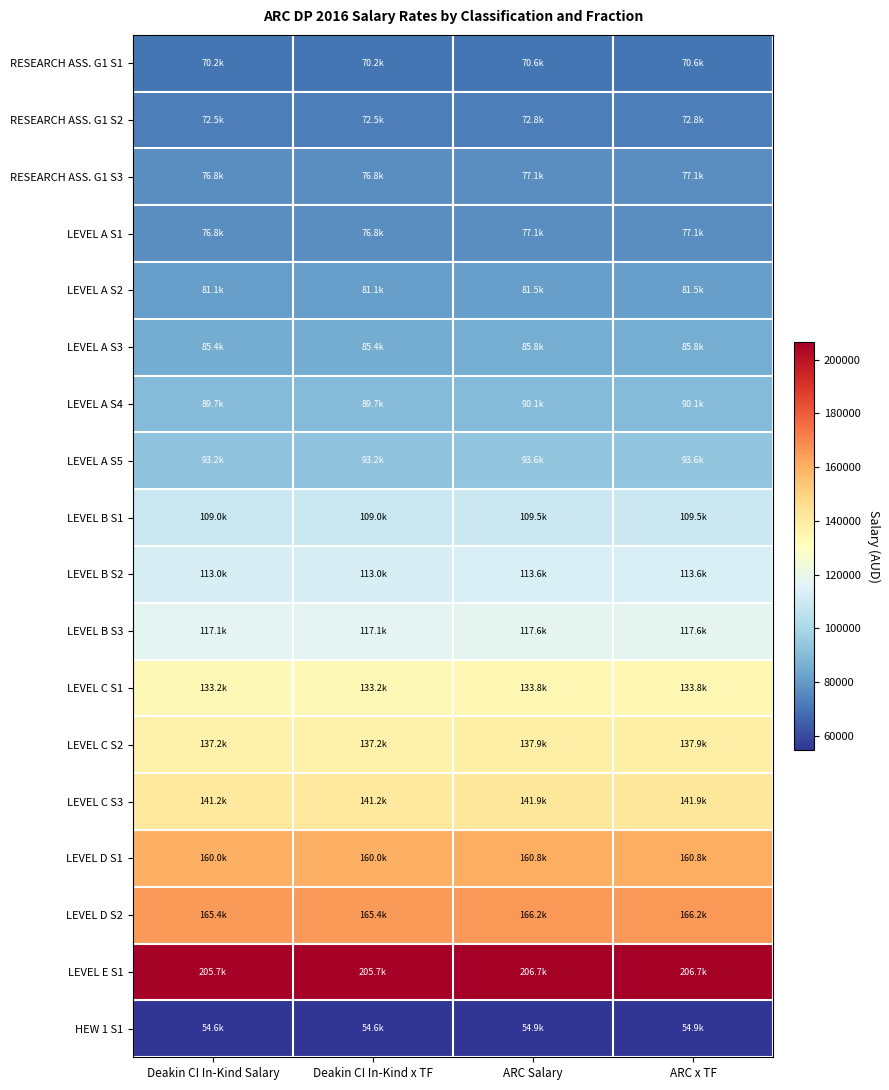

Reading right to left, what are all the values shown in this chart?

RESEARCH ASS. G1 S1: ARC x TF=70571.5	ARC Salary=70571.5	Deakin CI In-Kind x TF=70240.7	Deakin CI In-Kind Salary=70240.7
RESEARCH ASS. G1 S2: ARC x TF=72825.6	ARC Salary=72825.6	Deakin CI In-Kind x TF=72484.2	Deakin CI In-Kind Salary=72484.2
RESEARCH ASS. G1 S3: ARC x TF=77143.0	ARC Salary=77143.0	Deakin CI In-Kind x TF=76781.4	Deakin CI In-Kind Salary=76781.4
LEVEL A S1: ARC x TF=77143.0	ARC Salary=77143.0	Deakin CI In-Kind x TF=76781.4	Deakin CI In-Kind Salary=76781.4
LEVEL A S2: ARC x TF=81459.2	ARC Salary=81459.2	Deakin CI In-Kind x TF=81077.4	Deakin CI In-Kind Salary=81077.4
LEVEL A S3: ARC x TF=85776.6	ARC Salary=85776.6	Deakin CI In-Kind x TF=85374.6	Deakin CI In-Kind Salary=85374.6
LEVEL A S4: ARC x TF=90092.8	ARC Salary=90092.8	Deakin CI In-Kind x TF=89670.5	Deakin CI In-Kind Salary=89670.5
LEVEL A S5: ARC x TF=93606.4	ARC Salary=93606.4	Deakin CI In-Kind x TF=93167.6	Deakin CI In-Kind Salary=93167.6
LEVEL B S1: ARC x TF=109527.0	ARC Salary=109527.0	Deakin CI In-Kind x TF=109013.6	Deakin CI In-Kind Salary=109013.6
LEVEL B S2: ARC x TF=113573.1	ARC Salary=113573.1	Deakin CI In-Kind x TF=113040.7	Deakin CI In-Kind Salary=113040.7
LEVEL B S3: ARC x TF=117615.4	ARC Salary=117615.4	Deakin CI In-Kind x TF=117064.0	Deakin CI In-Kind Salary=117064.0
LEVEL C S1: ARC x TF=133811.2	ARC Salary=133811.2	Deakin CI In-Kind x TF=133184.0	Deakin CI In-Kind Salary=133184.0
LEVEL C S2: ARC x TF=137862.4	ARC Salary=137862.4	Deakin CI In-Kind x TF=137216.2	Deakin CI In-Kind Salary=137216.2
LEVEL C S3: ARC x TF=141903.4	ARC Salary=141903.4	Deakin CI In-Kind x TF=141238.2	Deakin CI In-Kind Salary=141238.2
LEVEL D S1: ARC x TF=160797.4	ARC Salary=160797.4	Deakin CI In-Kind x TF=160043.7	Deakin CI In-Kind Salary=160043.7
LEVEL D S2: ARC x TF=166192.6	ARC Salary=166192.6	Deakin CI In-Kind x TF=165413.6	Deakin CI In-Kind Salary=165413.6
LEVEL E S1: ARC x TF=206676.5	ARC Salary=206676.5	Deakin CI In-Kind x TF=205707.7	Deakin CI In-Kind Salary=205707.7
HEW 1 S1: ARC x TF=54872.3	ARC Salary=54872.3	Deakin CI In-Kind x TF=54615.1	Deakin CI In-Kind Salary=54615.1